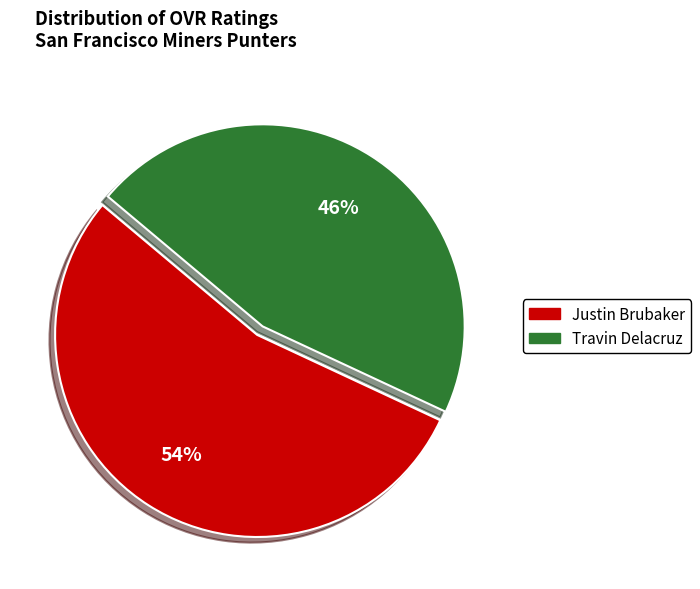

To the nearest percent, what is the combined percentage of Travin Delacruz and Justin Brubaker?

100%